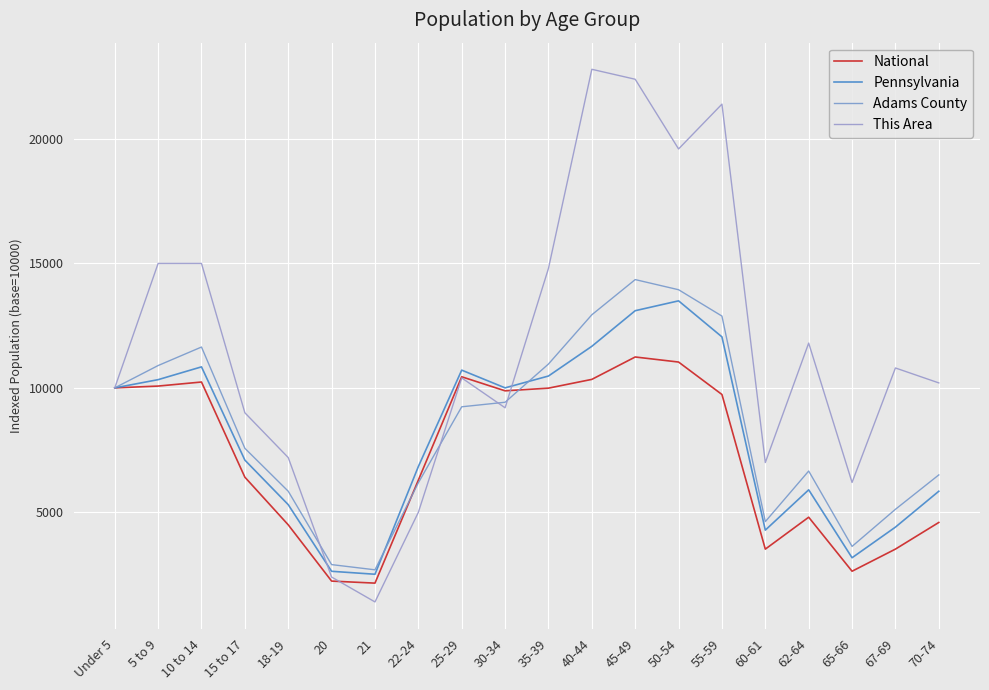

Is the value of This Area at 35-39 greater than the value of Adams County at 67-69?

Yes